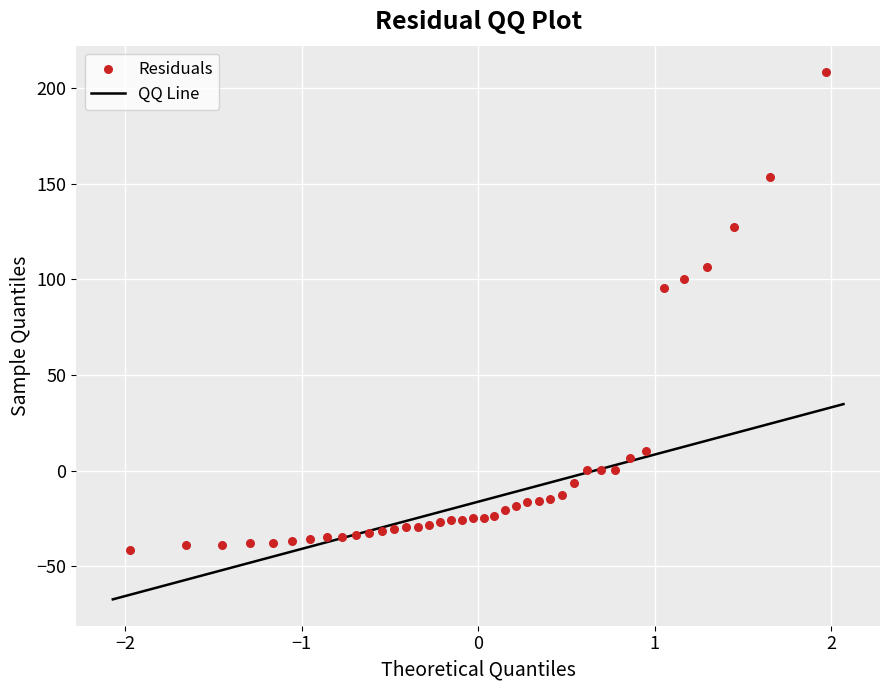

What is the range of Y values (max minus min)?

250.0